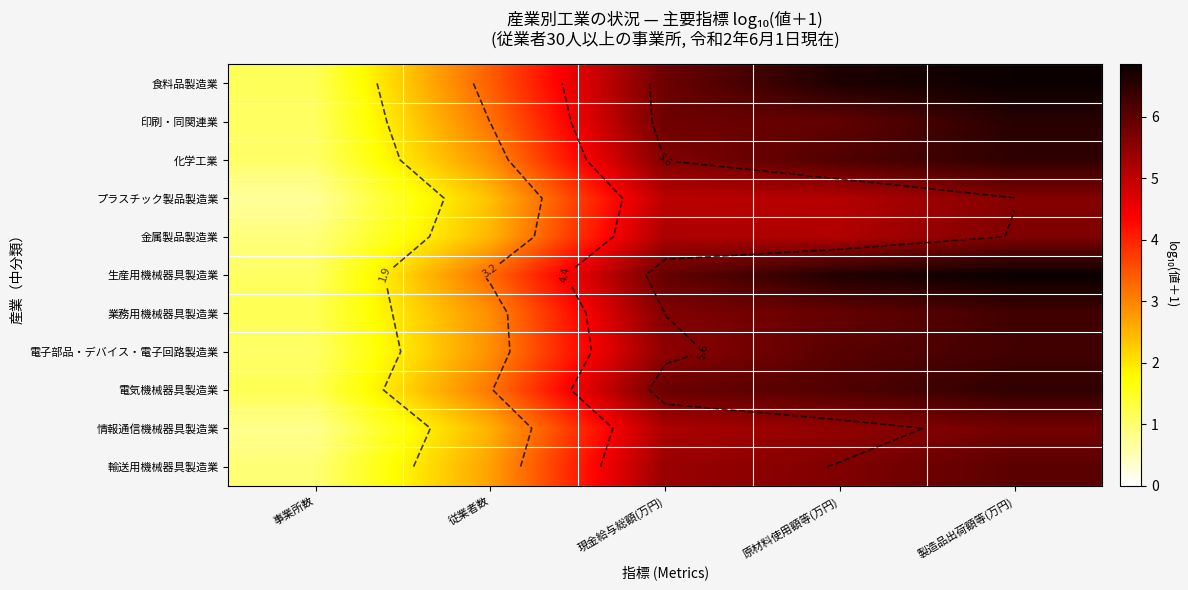

What is the difference between the 印刷・同関連業 values at 原材料使用額等(万円) and 従業者数?

2.8